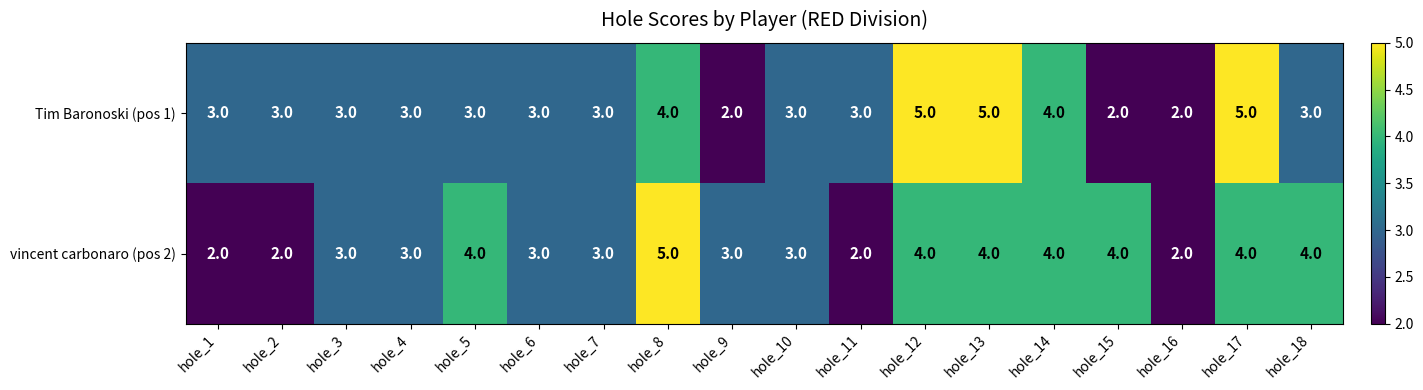

True or false: vincent carbonaro (pos 2) has a value of 3 at hole_10.

True